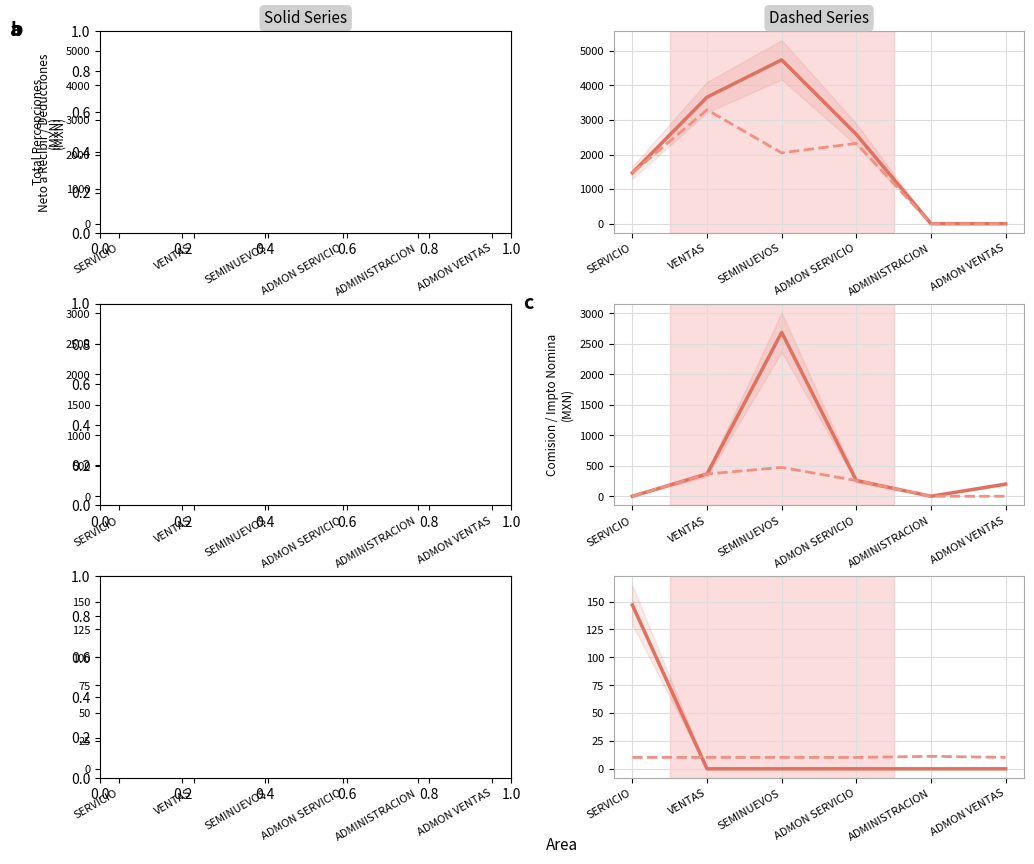

What is the total value across all series at SEMINUEVOS?

9955.4